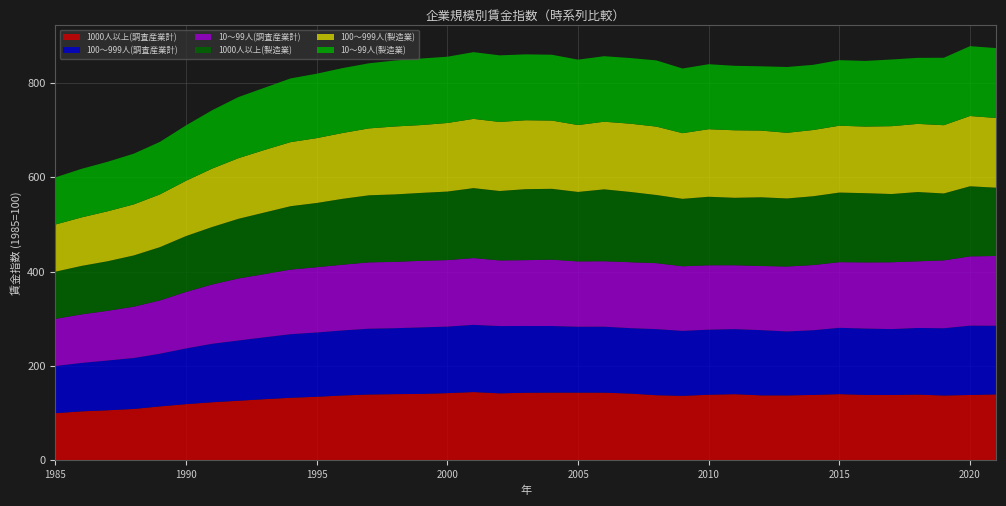

Reading left to right, transcribe all the data shown in this chart.

1000人以上(調査産業計): 1985=100.0	1986=103.9	1987=106.2	1988=109.0	1989=114.4	1990=119.2	1991=123.2	1992=126.4	1993=129.7	1994=132.7	1995=134.8	1996=137.6	1997=139.6	1998=140.4	1999=140.9	2000=142.5	2001=144.8	2002=142.1	2003=143.3	2004=143.6	2005=143.6	2006=143.5	2007=141.6	2008=138.1	2009=136.8	2010=139.1	2011=140.3	2012=137.8	2013=137.7	2014=138.7	2015=140.4	2016=138.7	2017=138.6	2018=139.4	2019=137.5	2020=138.6	2021=139.8
100～999人(調査産業計): 1985=100.0	1986=102.7	1987=105.5	1988=108.0	1989=111.7	1990=118.1	1991=124.0	1992=127.7	1993=131.2	1994=134.8	1995=136.3	1996=137.9	1997=139.5	1998=139.8	1999=141.0	2000=141.1	2001=142.5	2002=142.6	2003=141.6	2004=141.2	2005=139.7	2006=139.9	2007=138.7	2008=140.1	2009=137.7	2010=138.0	2011=137.9	2012=138.3	2013=135.6	2014=137.2	2015=140.6	2016=140.7	2017=139.7	2018=141.3	2019=142.6	2020=147.0	2021=145.6
10～99人(調査産業計): 1985=100.0	1986=102.9	1987=105.4	1988=108.8	1989=113.0	1990=119.9	1991=125.7	1992=131.5	1993=134.0	1994=137.0	1995=138.4	1996=139.4	1997=140.7	1998=140.7	1999=141.2	2000=141.0	2001=141.6	2002=139.2	2003=139.6	2004=140.7	2005=138.5	2006=138.8	2007=139.8	2008=139.9	2009=137.0	2010=136.5	2011=135.5	2012=136.0	2013=137.7	2014=138.2	2015=139.2	2016=140.3	2017=141.7	2018=141.3	2019=143.9	2020=146.9	2021=147.9
1000人以上(製造業): 1985=100.0	1986=102.8	1987=105.1	1988=108.7	1989=113.0	1990=118.4	1991=121.9	1992=126.5	1993=130.6	1994=134.4	1995=136.2	1996=139.7	1997=142.2	1998=143.0	1999=144.0	2000=145.3	2001=148.3	2002=147.2	2003=150.5	2004=150.2	2005=147.3	2006=152.4	2007=149.0	2008=144.5	2009=143.0	2010=145.3	2011=143.0	2012=145.7	2013=144.3	2014=145.9	2015=147.6	2016=146.8	2017=144.7	2018=146.9	2019=141.9	2020=148.6	2021=144.8
100～999人(製造業): 1985=100.0	1986=102.8	1987=105.9	1988=108.2	1989=111.8	1990=117.2	1991=123.8	1992=128.5	1993=132.6	1994=135.8	1995=137.5	1996=139.6	1997=141.8	1998=144.0	1999=143.8	2000=145.4	2001=146.8	2002=146.4	2003=146.1	2004=144.7	2005=141.8	2006=143.4	2007=144.7	2008=145.0	2009=139.2	2010=143.2	2011=143.1	2012=141.4	2013=139.2	2014=140.4	2015=141.7	2016=141.2	2017=143.8	2018=144.5	2019=144.7	2020=149.0	2021=147.8
10～99人(製造業): 1985=100.0	1986=103.0	1987=105.0	1988=107.6	1989=111.4	1990=117.5	1991=123.8	1992=129.6	1993=131.9	1994=135.1	1995=136.6	1996=137.6	1997=138.1	1998=139.9	1999=141.1	2000=140.5	2001=141.5	2002=141.2	2003=139.7	2004=139.6	2005=138.7	2006=138.9	2007=139.2	2008=140.4	2009=137.1	2010=137.8	2011=136.7	2012=136.3	2013=139.5	2014=138.2	2015=139.0	2016=139.2	2017=141.4	2018=140.0	2019=143.0	2020=148.1	2021=148.2